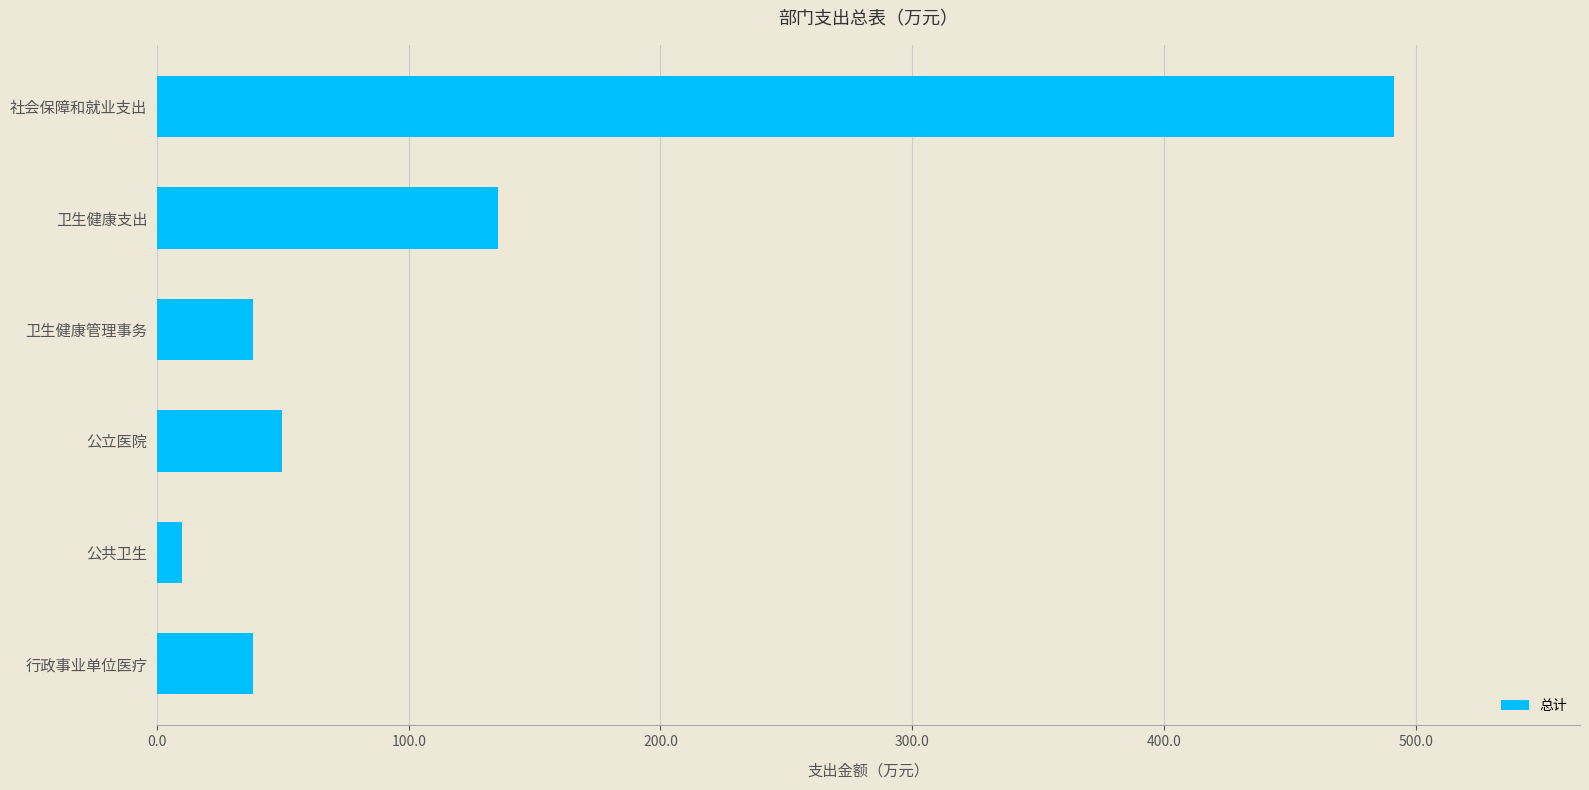

Is it true that the value at 社会保障和就业支出 is 491.6?

True